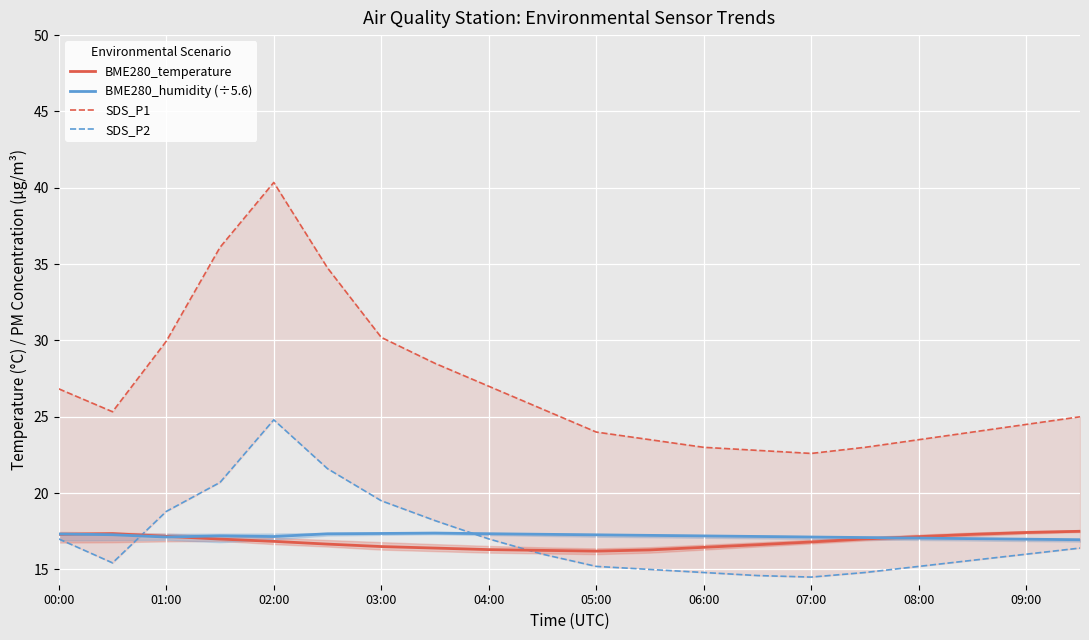

Is it true that BME280_humidity (÷5.6) equals 25.0 at 02:00?

False